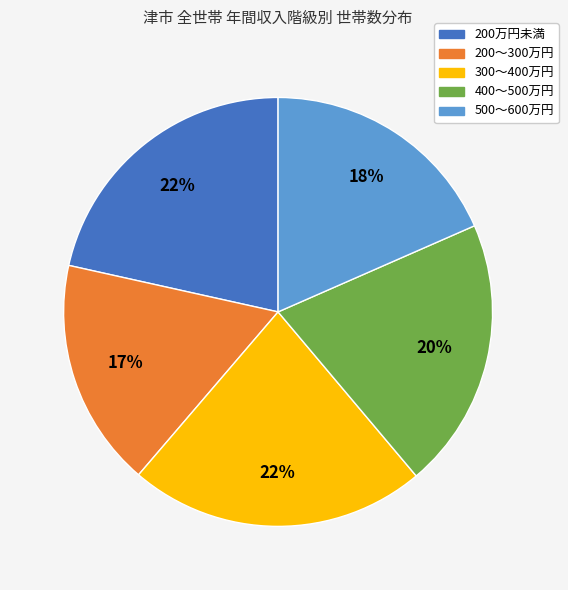

True or false: 200～300万円 accounts for 25% of the total.

False